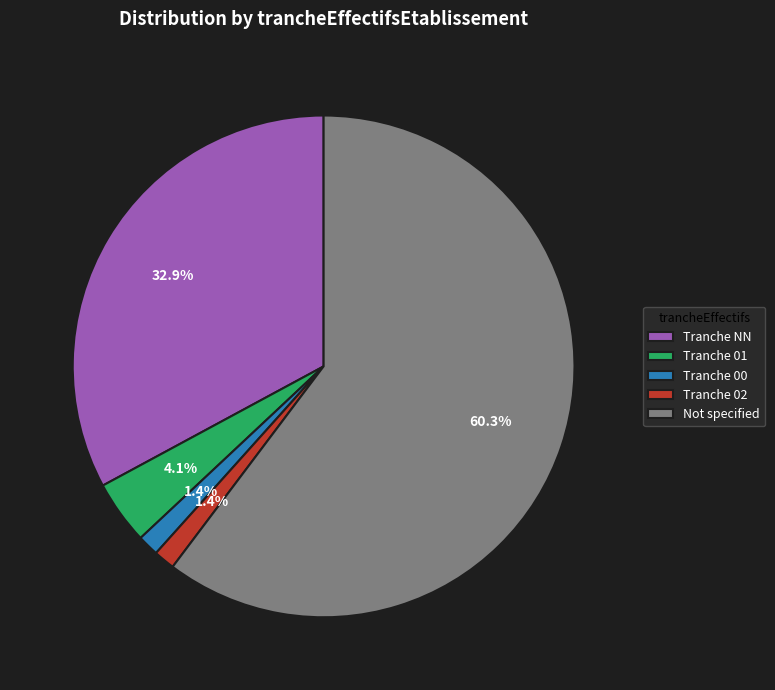

Which slice represents more than half of the pie?

Not specified